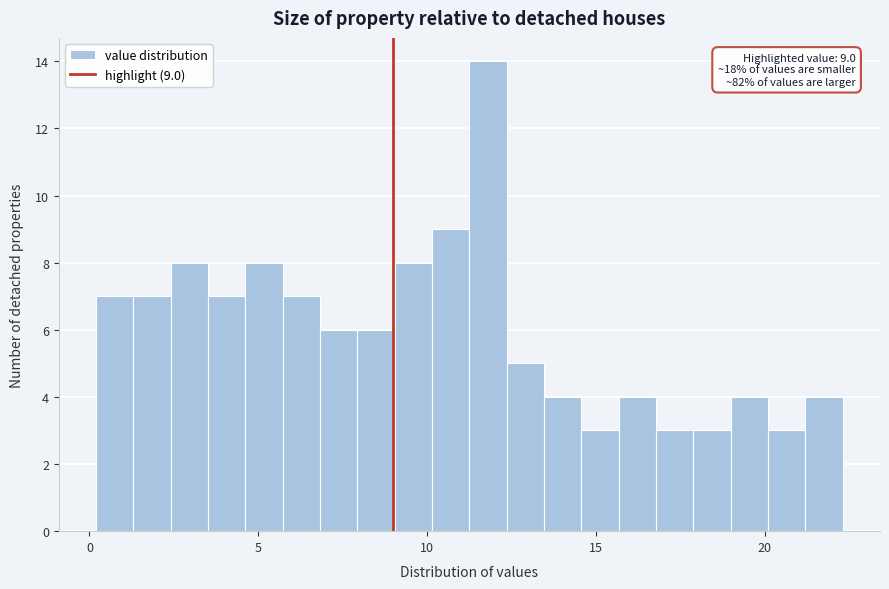

Around what value on the x-axis is the tallest bar? Give the approximate position of its centre, as read against the axis.

12.0